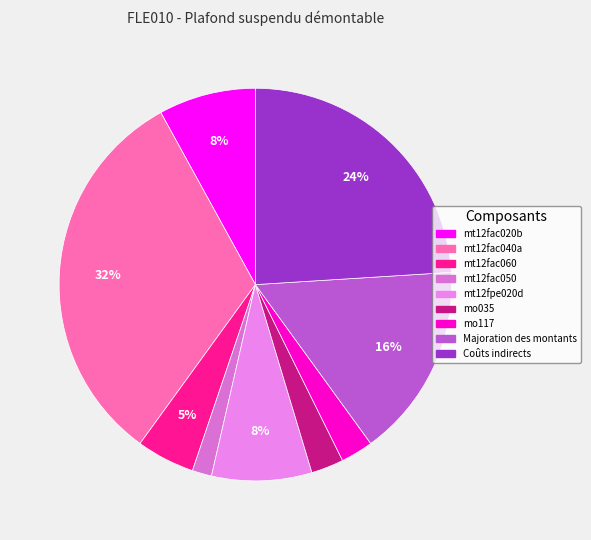

To the nearest percent, what percentage of the pie is mo117?

3%